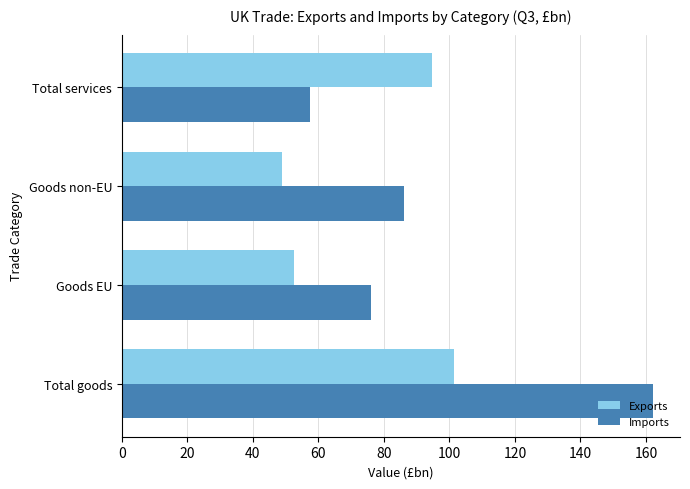

At which category is the sum across all series the highest?

Total goods